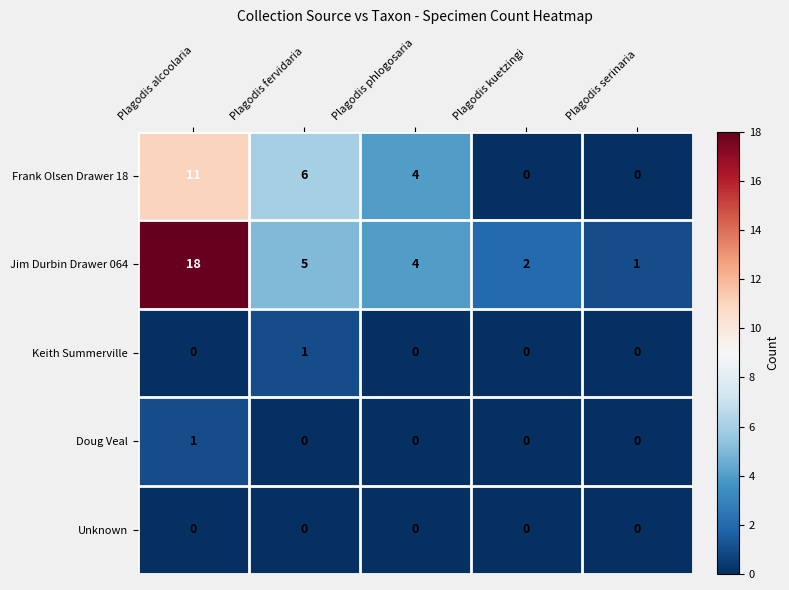

At which category is the sum across all series the highest?

Plagodis alcoolaria